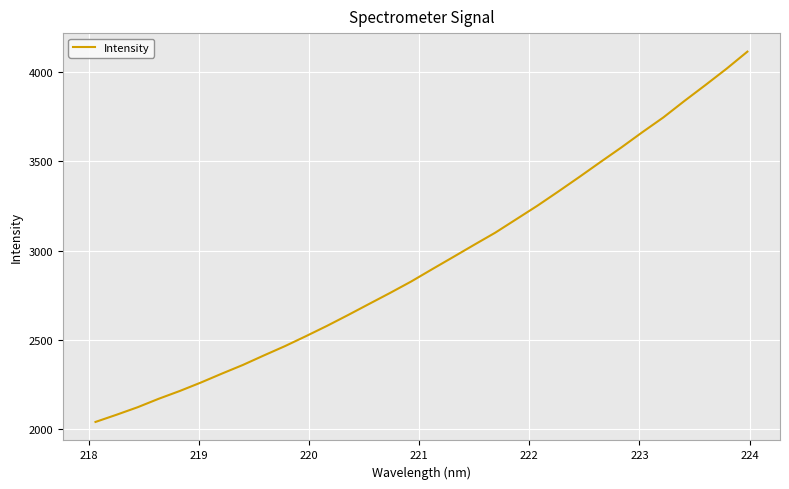

What is the smallest value displayed?

2037.6